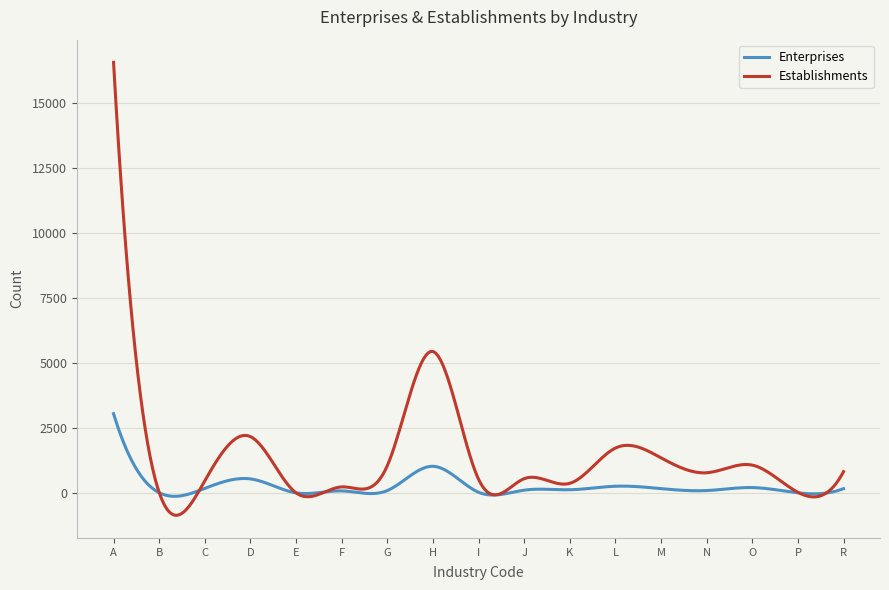

What is the lowest value of the Establishments series?

-862.1